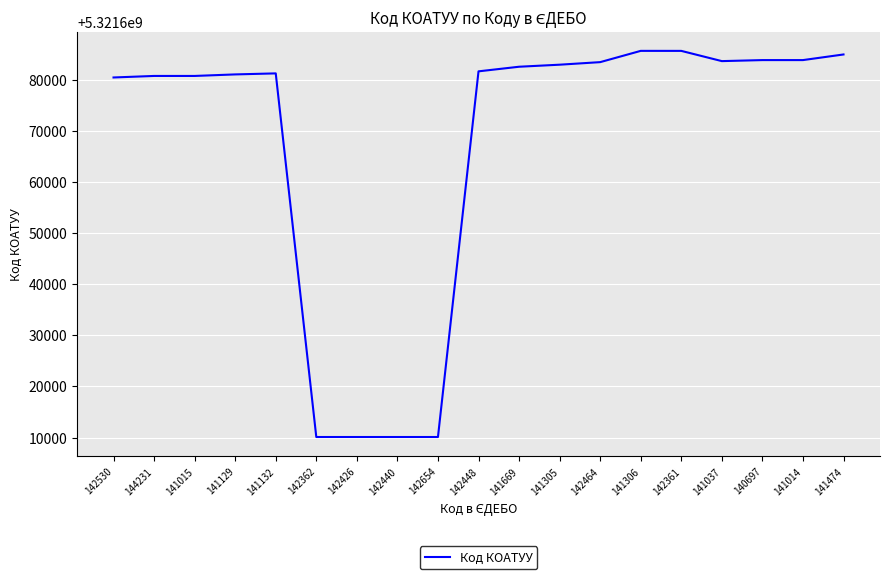

The chart shows a value of 5321610100 at 142362. True or false?

True